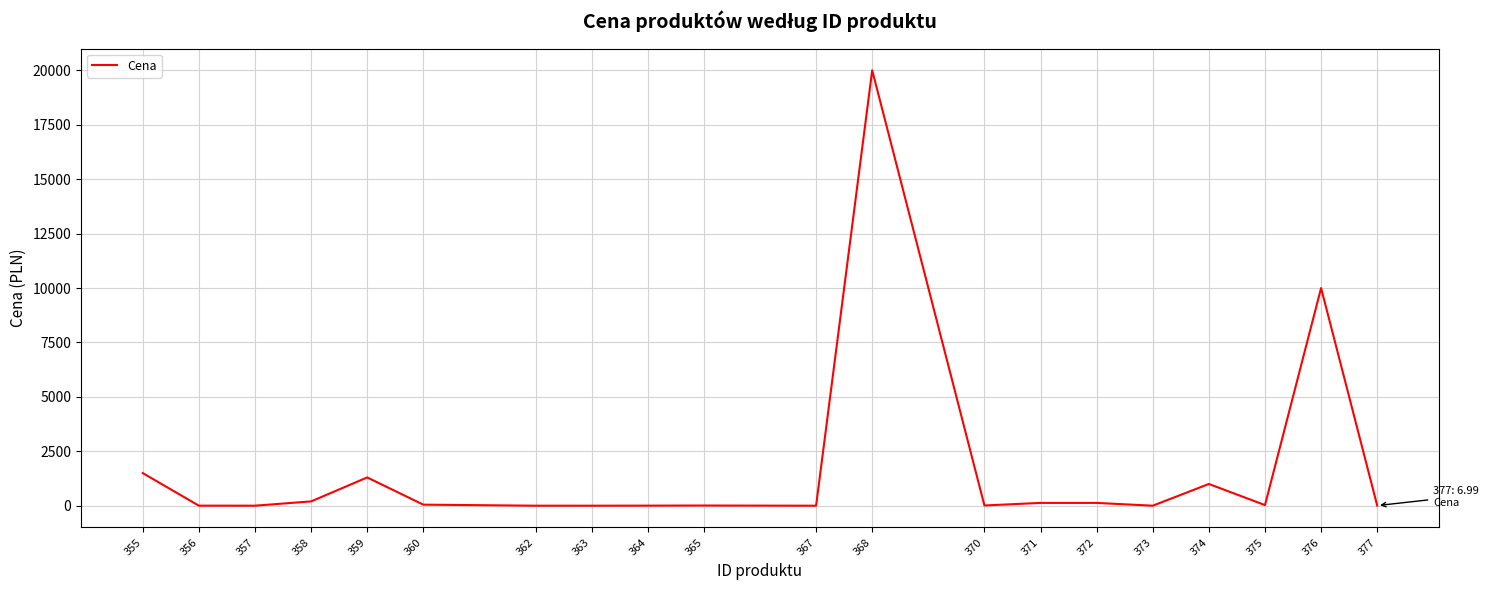

True or false: there are more than 1 points higher than both neighbors.

True